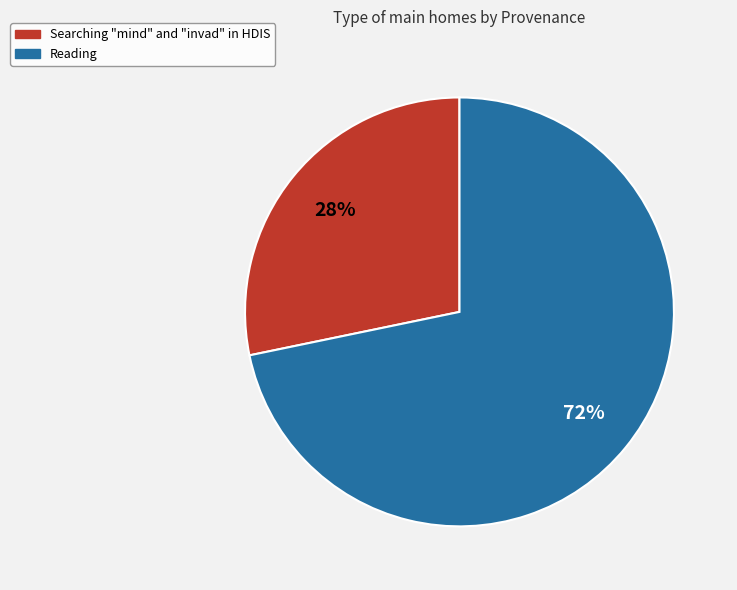

To the nearest percent, what is the combined percentage of Searching "mind" and "invad" in HDIS and Reading?

100%